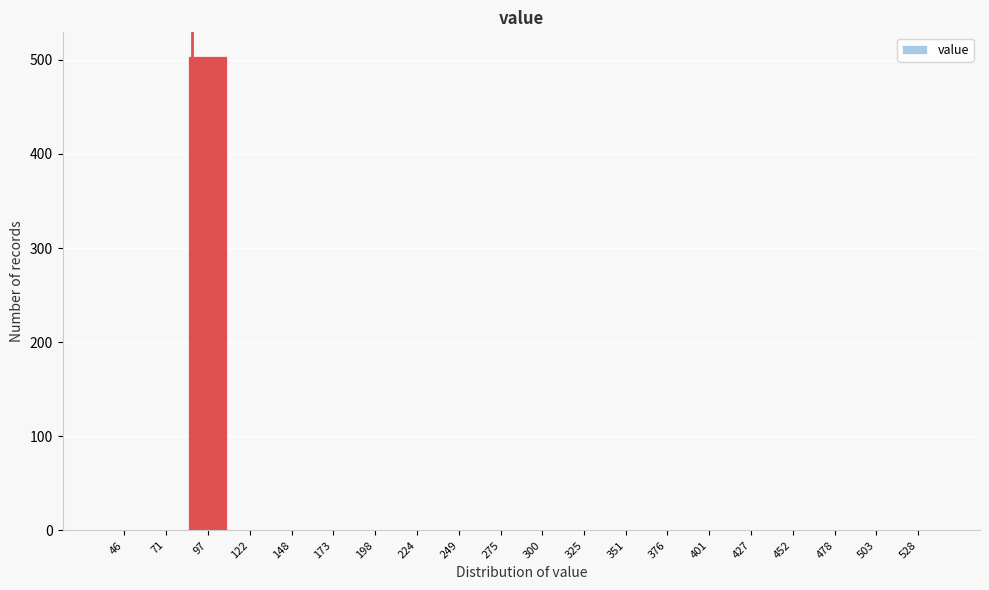

Reading left to right, list all the values displayed in this chart.

46=0	71=0	97=504	122=0	148=0	173=0	198=0	224=0	249=0	275=0	300=0	325=0	351=0	376=0	401=0	427=0	452=0	478=0	503=0	528=0